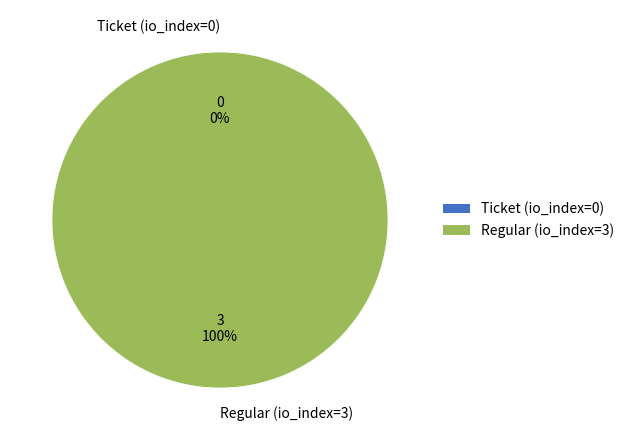

To the nearest percent, what is the difference between the Ticket (io_index=0) and Regular (io_index=3) slice percentages?

100%